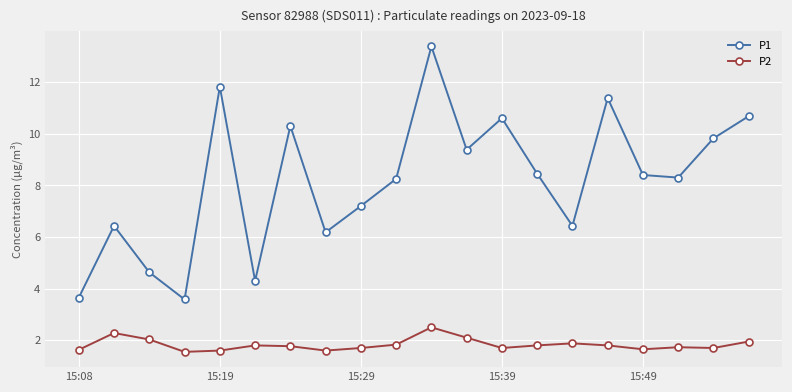

What is the minimum value shown in the chart?

1.6